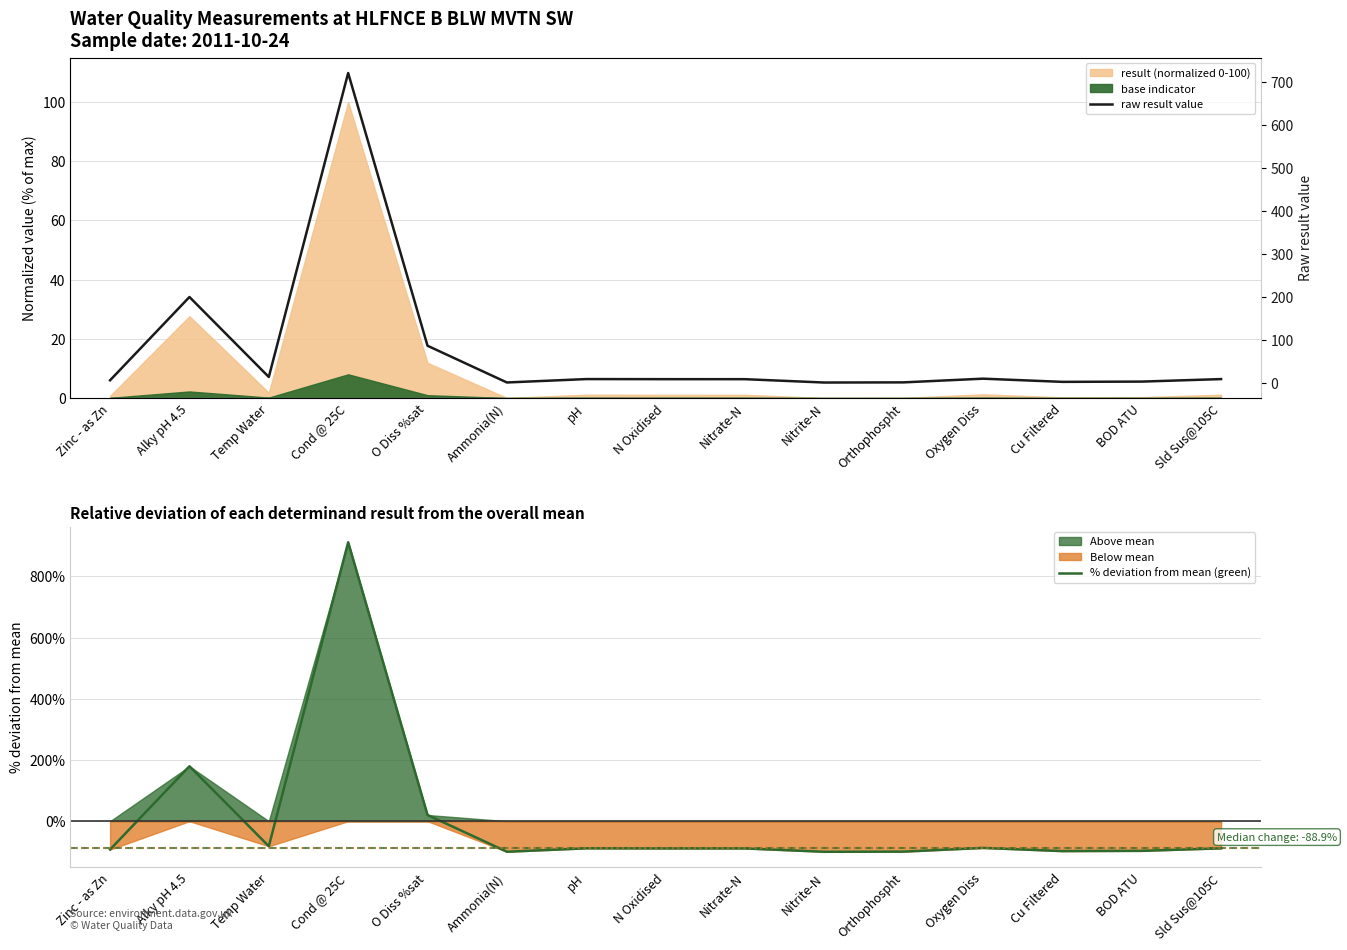

At which category does raw result value reach its first local peak?

Alky pH 4.5